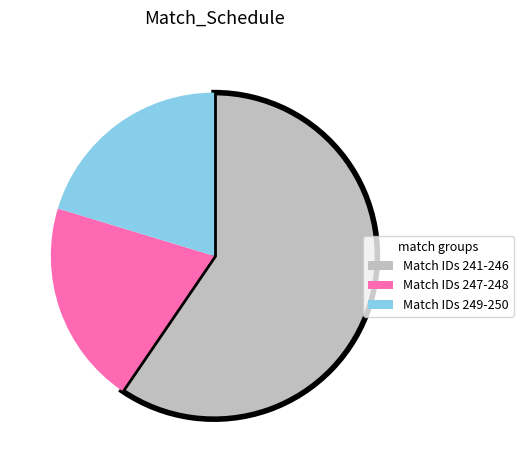

Does Match IDs 249-250 represent more than half of the total?

No